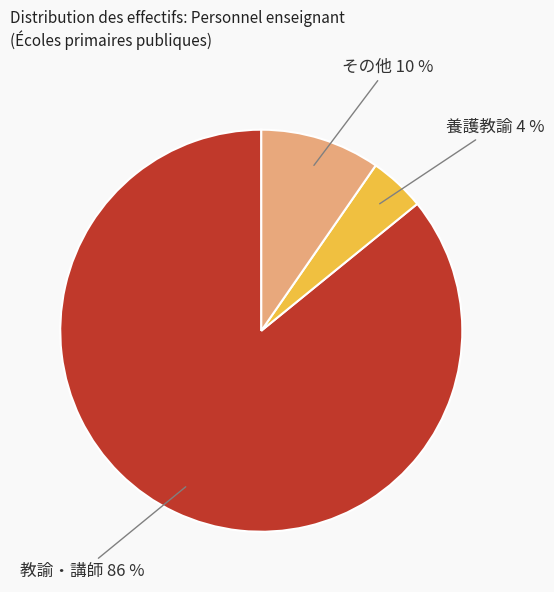

Count the number of slices in the pie.

3